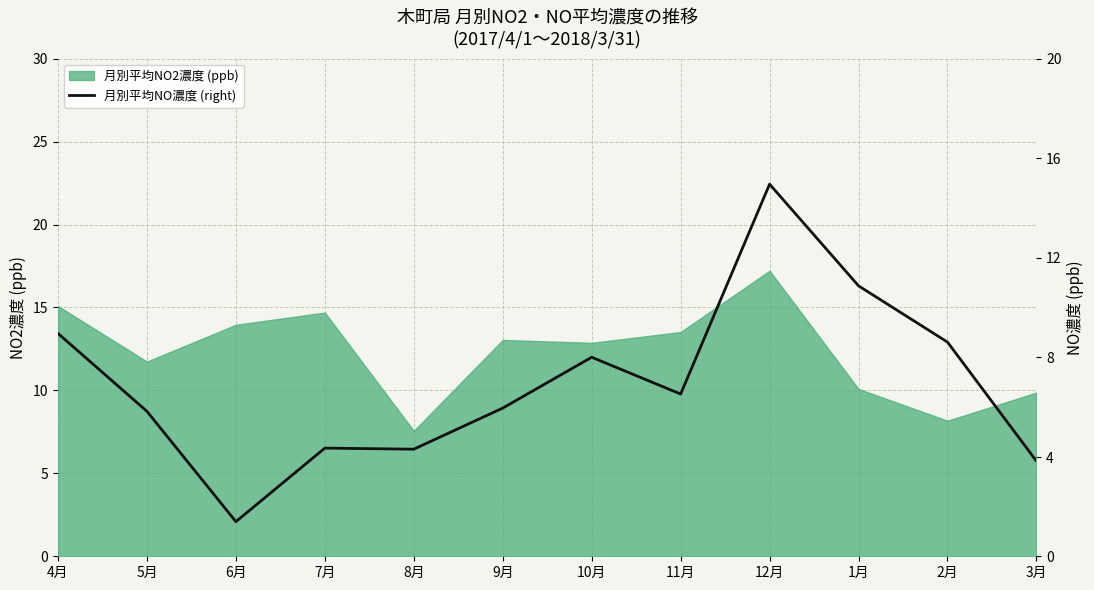

The value of 月別平均NO2濃度 (ppb) at 2月 is 4.9. True or false?

False